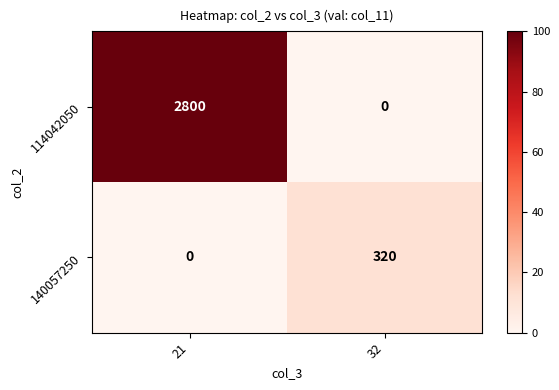

What is the difference between the maximum and minimum values in the 140057250 series?

320